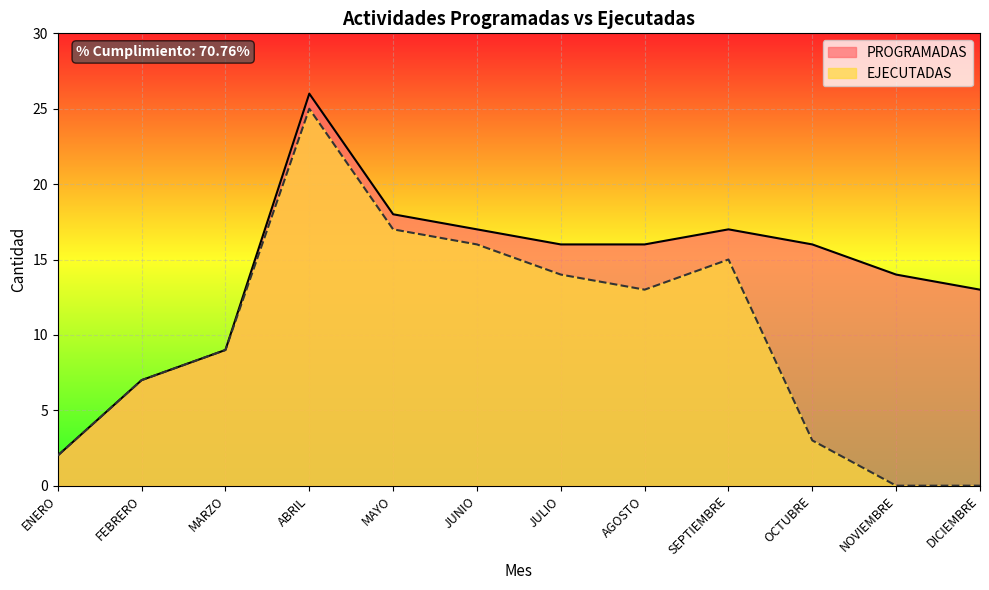

At how many categories does at least one series exceed 24?

1